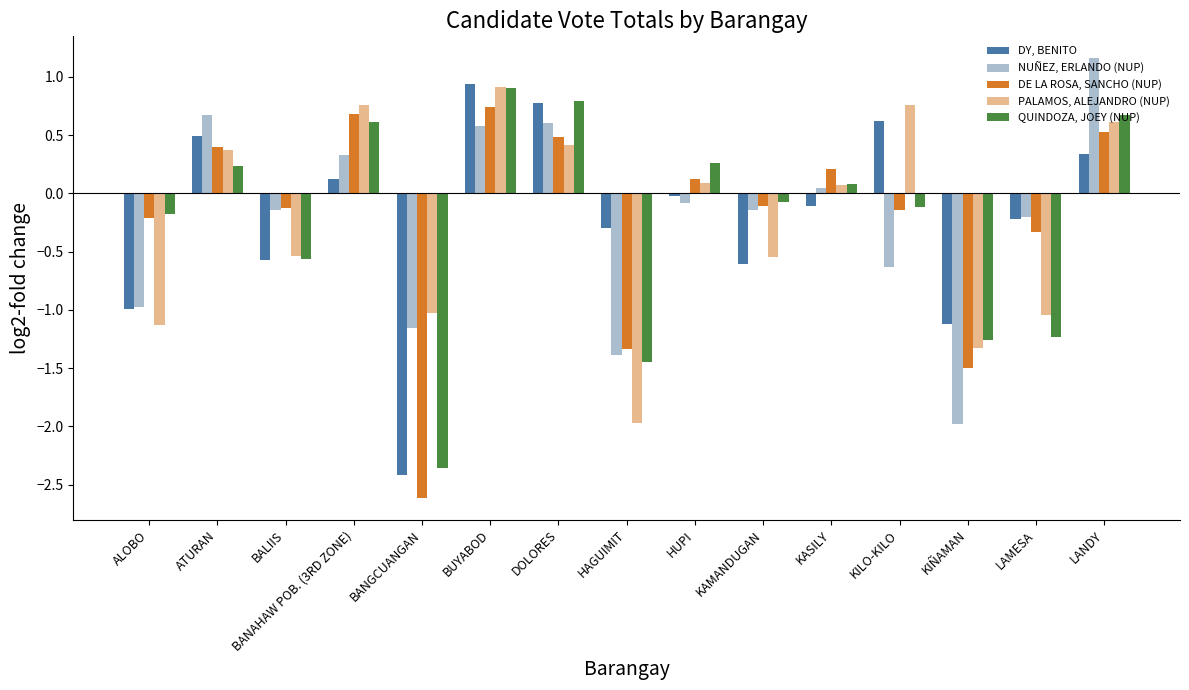

What is the sum of the DE LA ROSA, SANCHO (NUP) values at BANGCUANGAN and KASILY?

-2.4